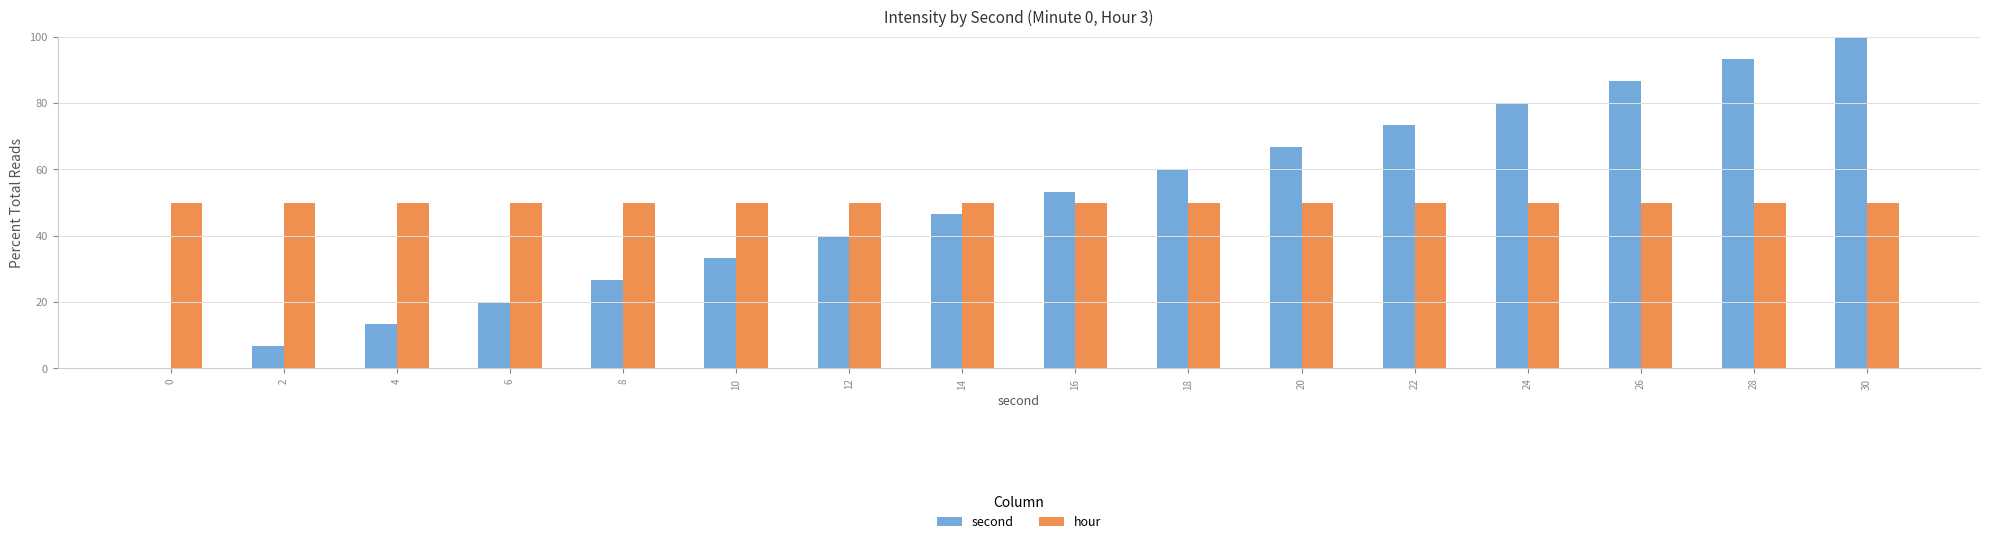

Which label corresponds to the largest value in the chart?

30